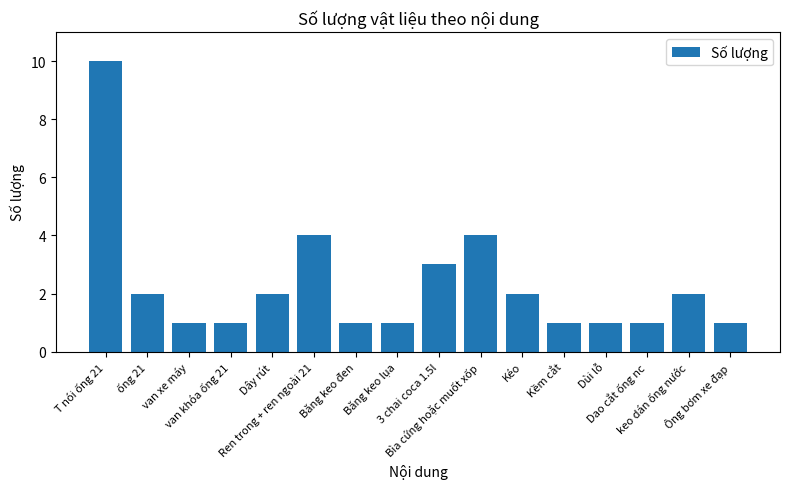

What is the greatest value displayed?

10